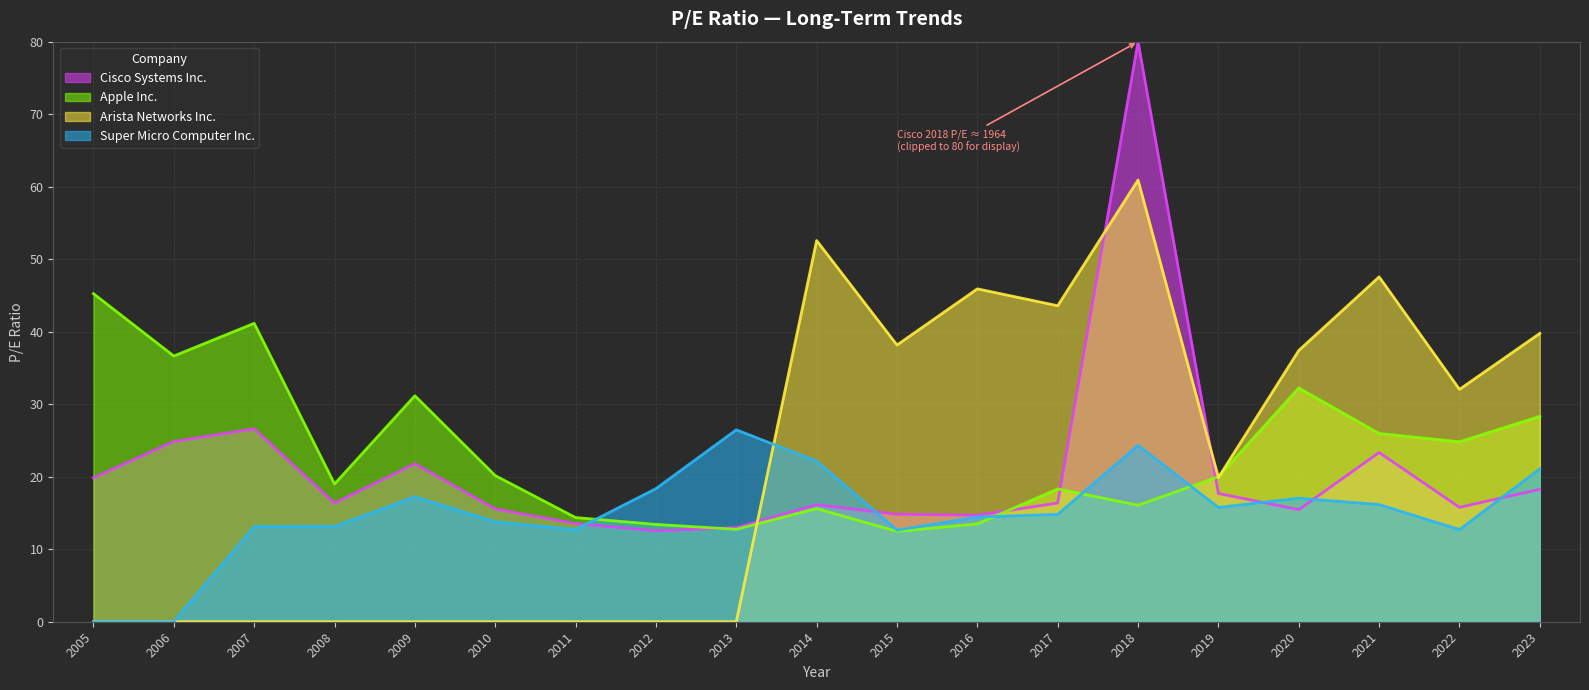

How many interior local peaks does the Arista Networks Inc. series have?

4